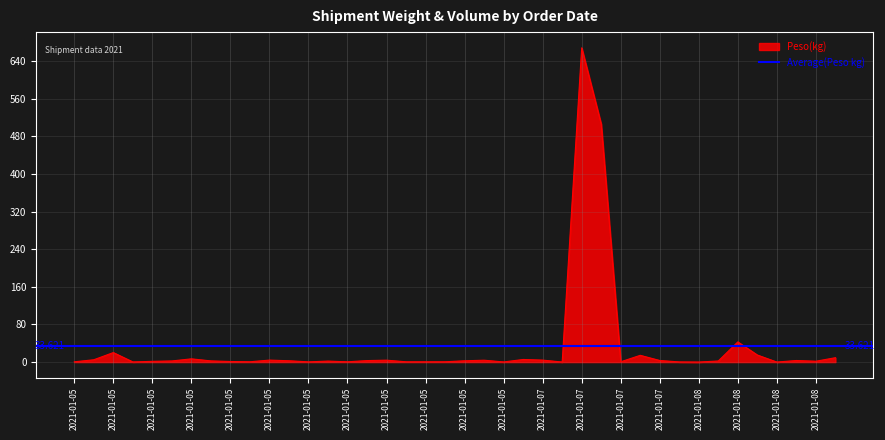

How many data points are less than 2?

17